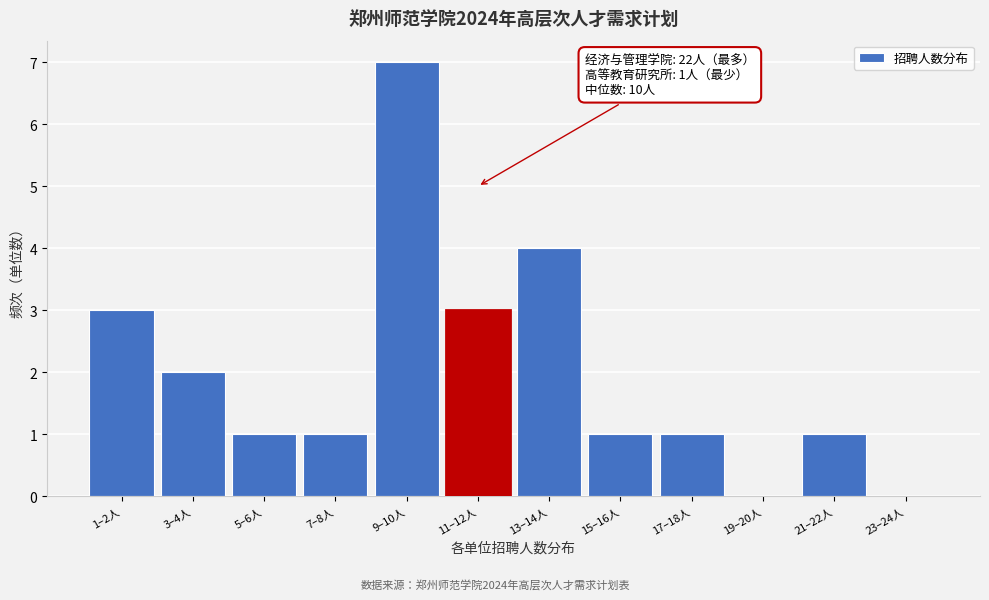

Reading right to left, what are all the values shown in this chart?

23–24人=0	21–22人=1	19–20人=0	17–18人=1	15–16人=1	13–14人=4	11–12人=3	9–10人=7	7–8人=1	5–6人=1	3–4人=2	1–2人=3